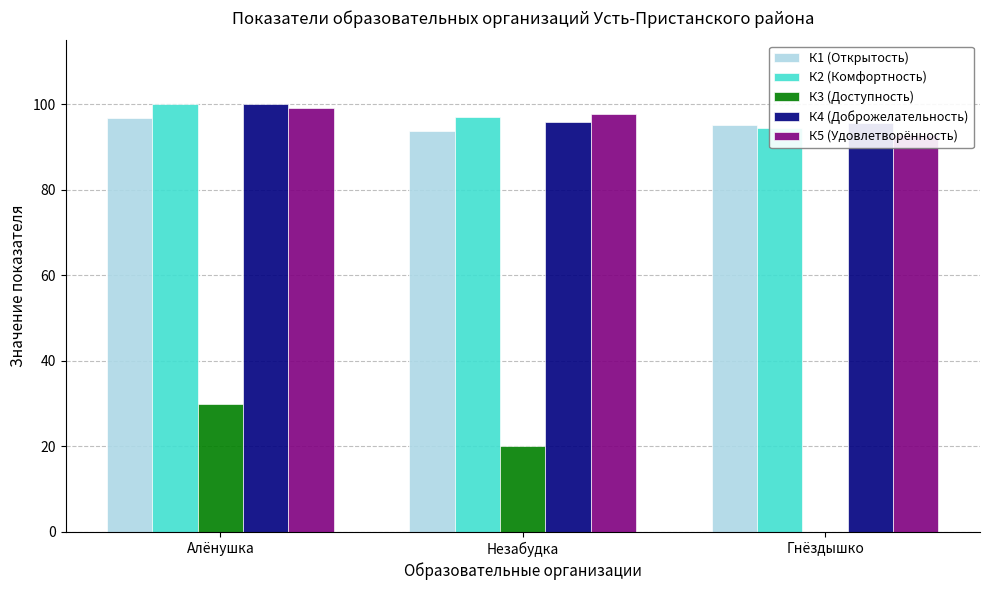

What is the total value across all series at Алёнушка?

426.0